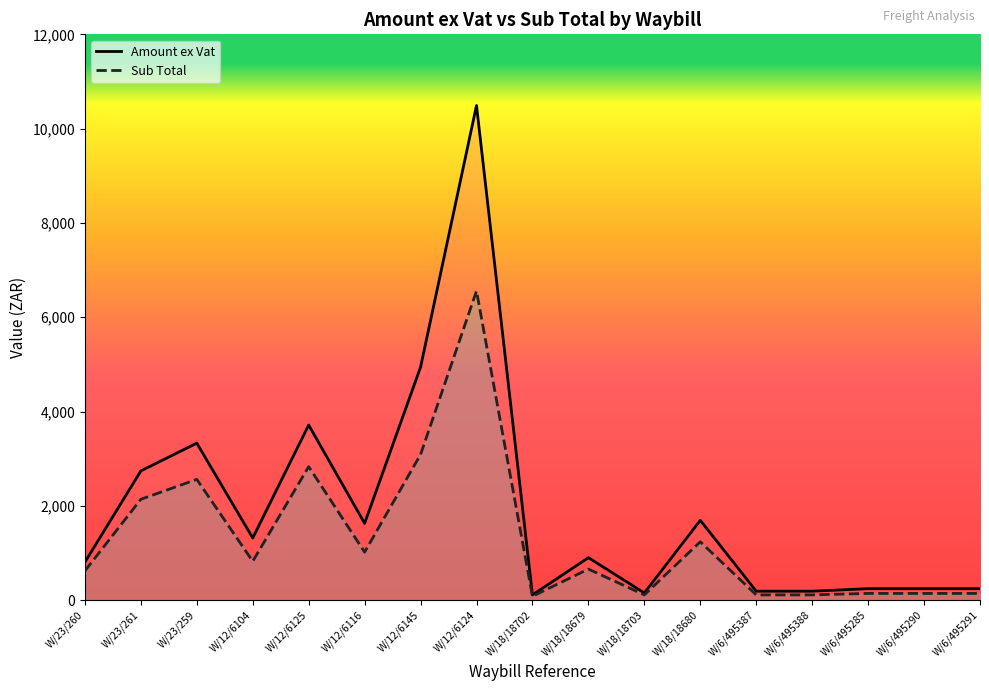

Reading left to right, transcribe all the data shown in this chart.

Amount ex Vat: 804.8	2740.4	3328.6	1317.2	3713.3	1627.8	4941.7	10490.6	110.4	900.4	151.4	1692.2	189.1	189.1	242.4	242.4	242.4
Sub Total: 619.1	2138.0	2560.5	823.2	2830.7	1017.4	3088.6	6556.6	80.7	658.1	110.6	1237.0	110.5	110.5	141.7	141.7	141.7